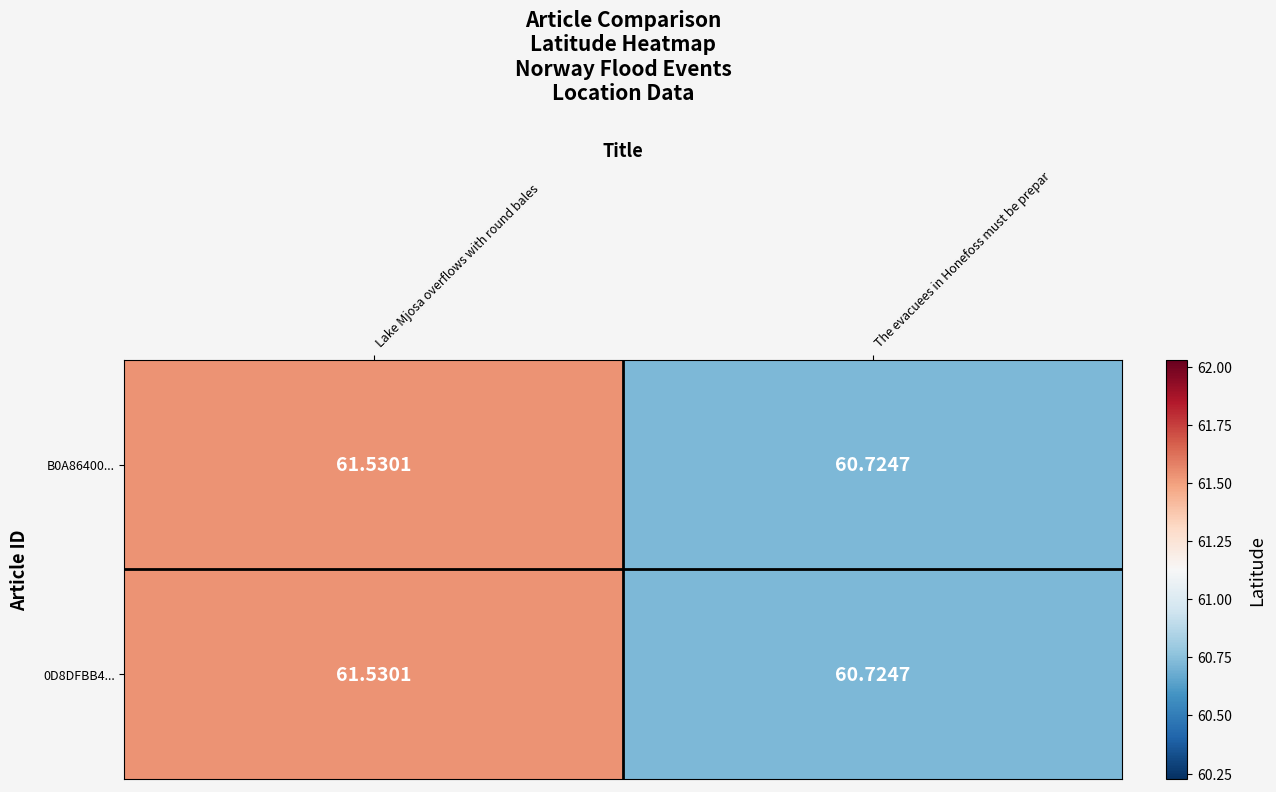

At which category does the chart reach its peak across all series?

Lake Mjosa overflows with round bales